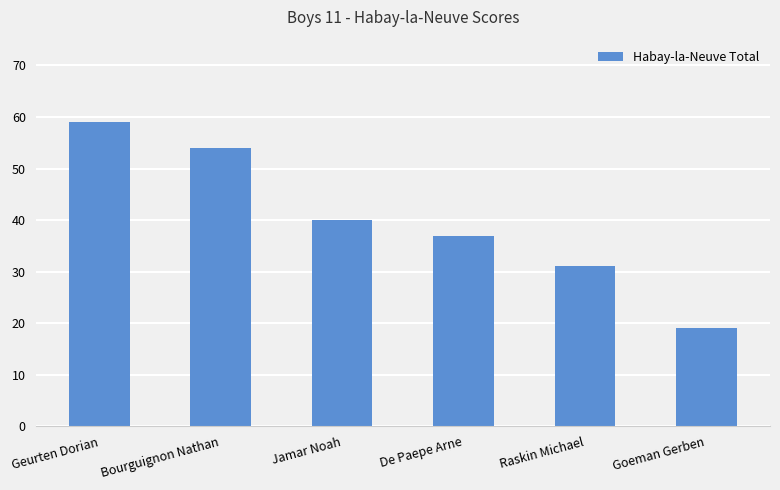

What is the approximate value at Bourguignon Nathan, to the nearest 10?

50